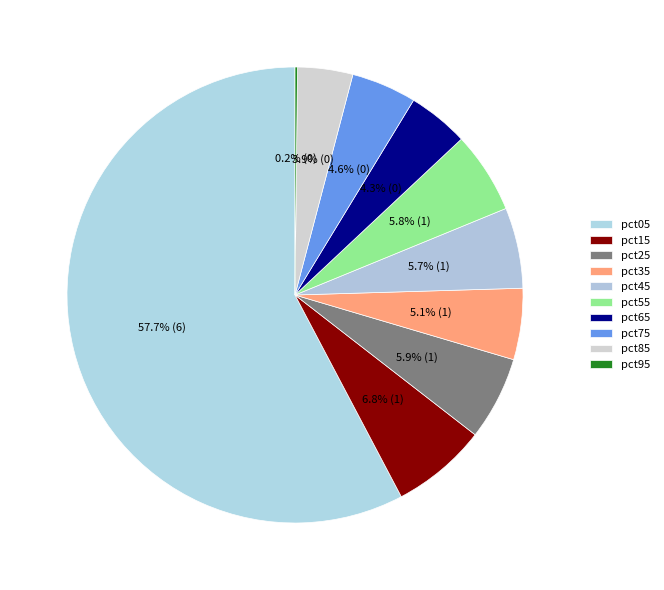

True or false: pct65 accounts for 4% of the total.

True